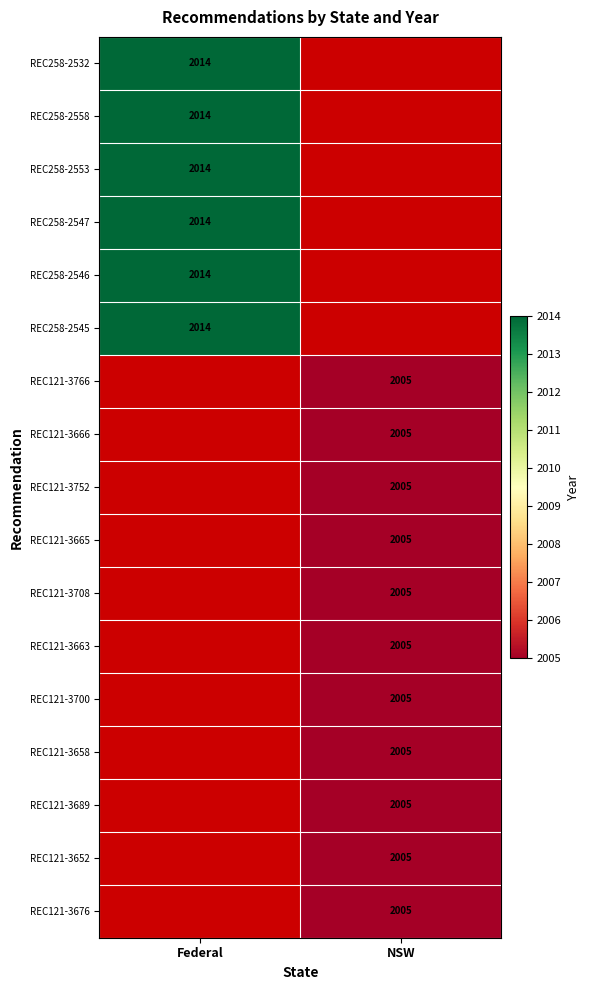

Which has a higher value, NSW or Federal?

Federal